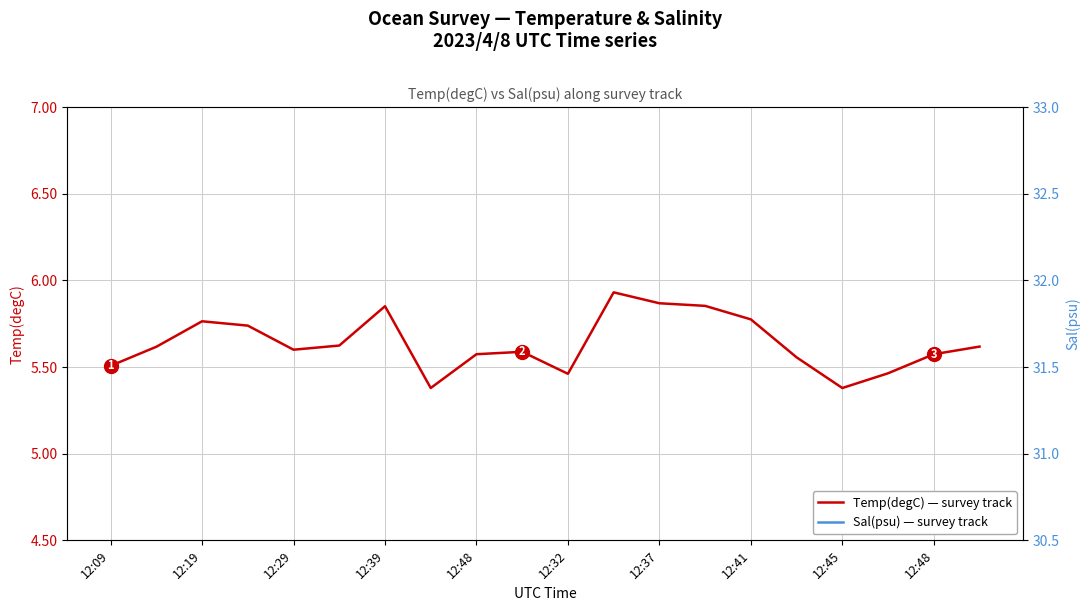

What are all the series names shown in the legend?

Sal(psu), Temp(degC)